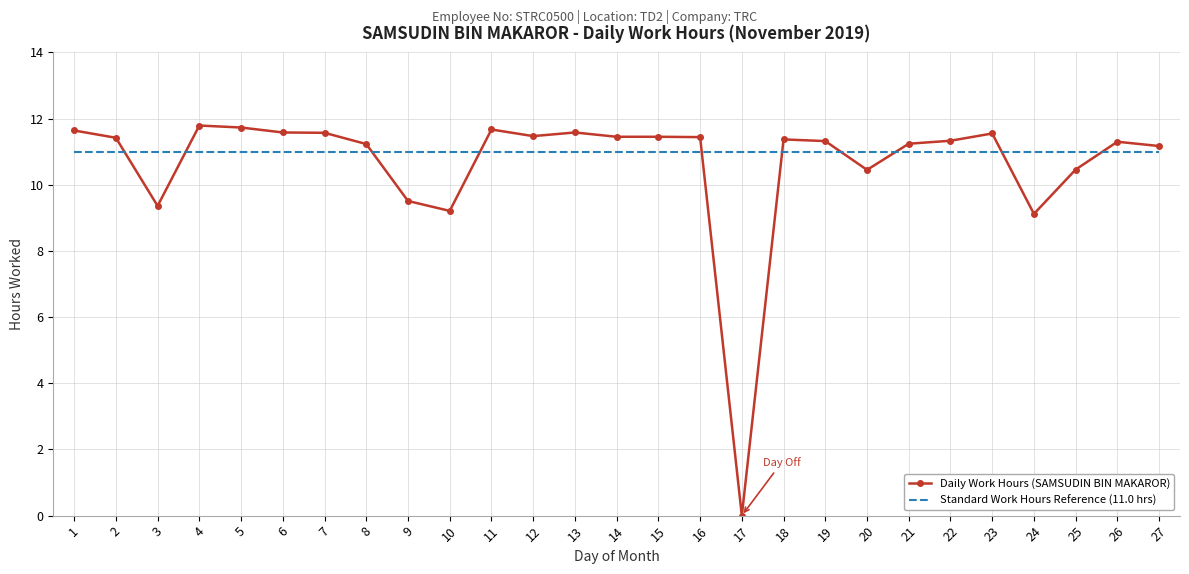

Is the value of Daily Work Hours (SAMSUDIN BIN MAKAROR) at 9 greater than the value of Standard Work Hours Reference (11.0 hrs) at 13?

No